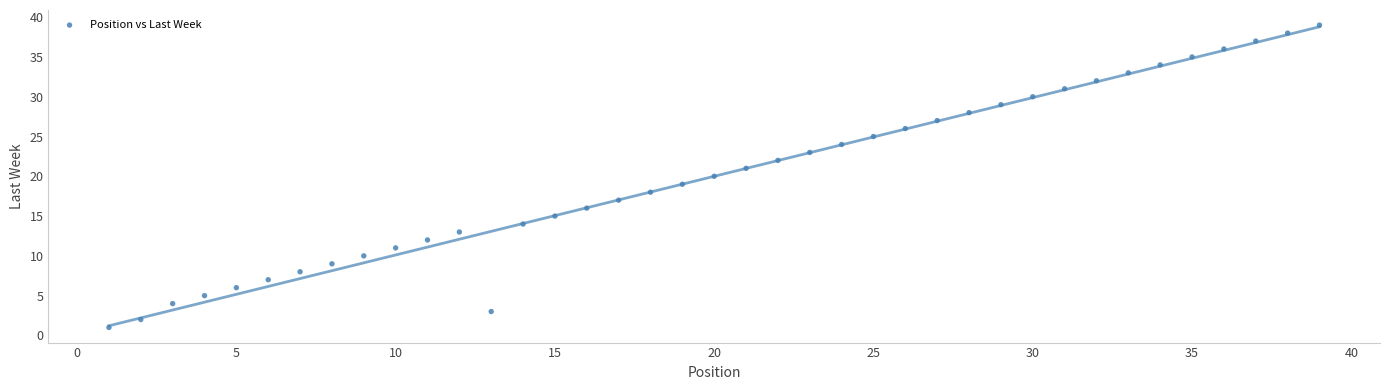

What is the range of X values (max minus min)?

38